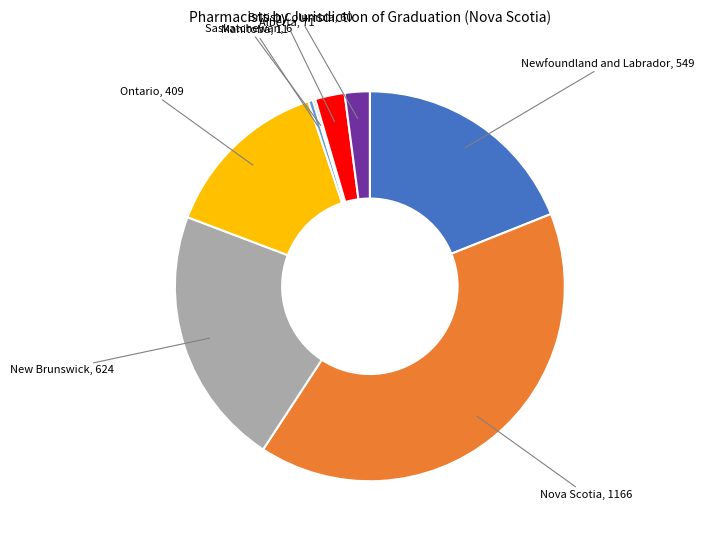

Is there a majority slice in this chart?

No